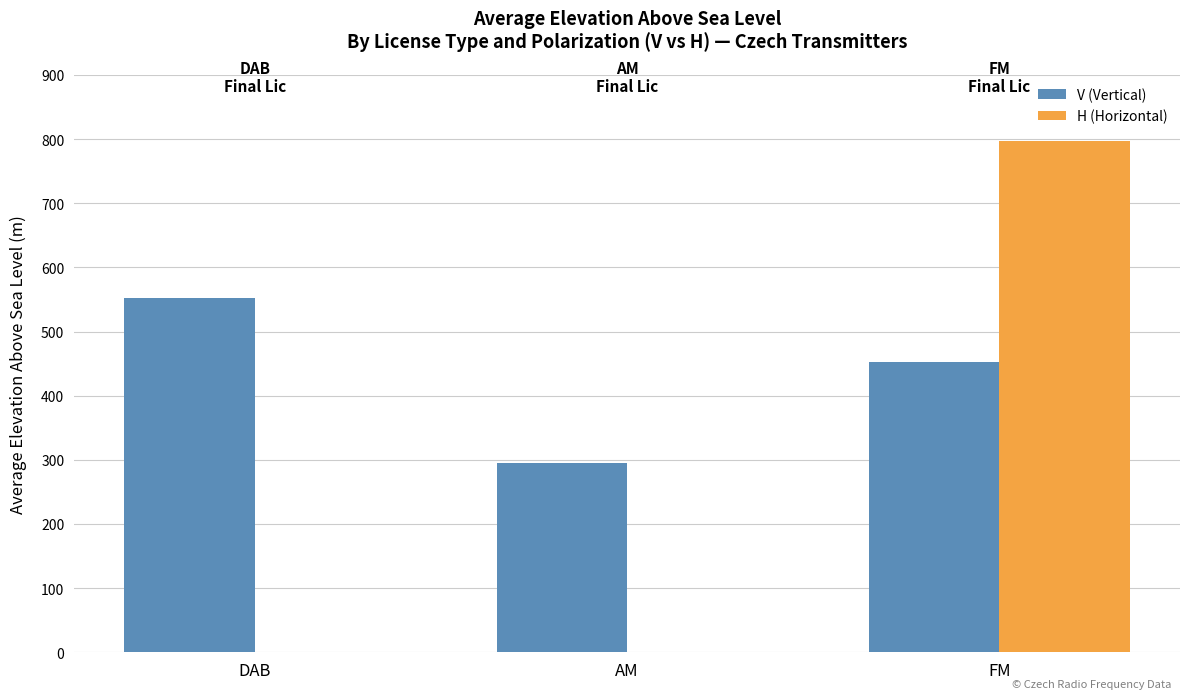

How many data points in H (Horizontal) are above 0?

1